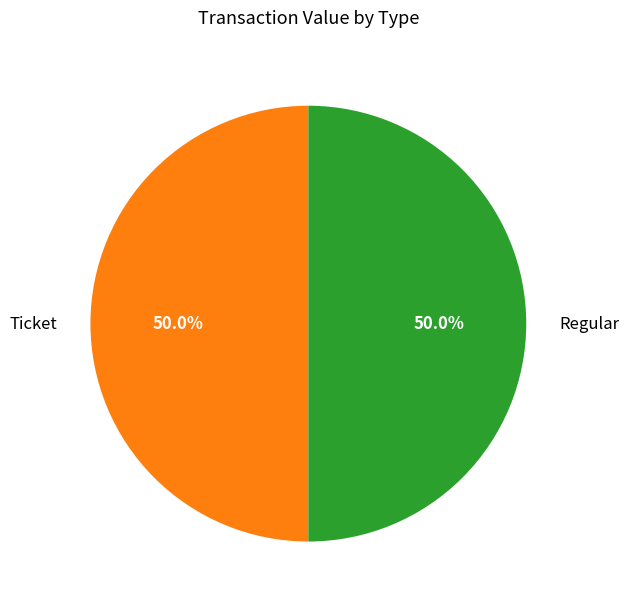

Which slice is the smallest?

Ticket (io=0)